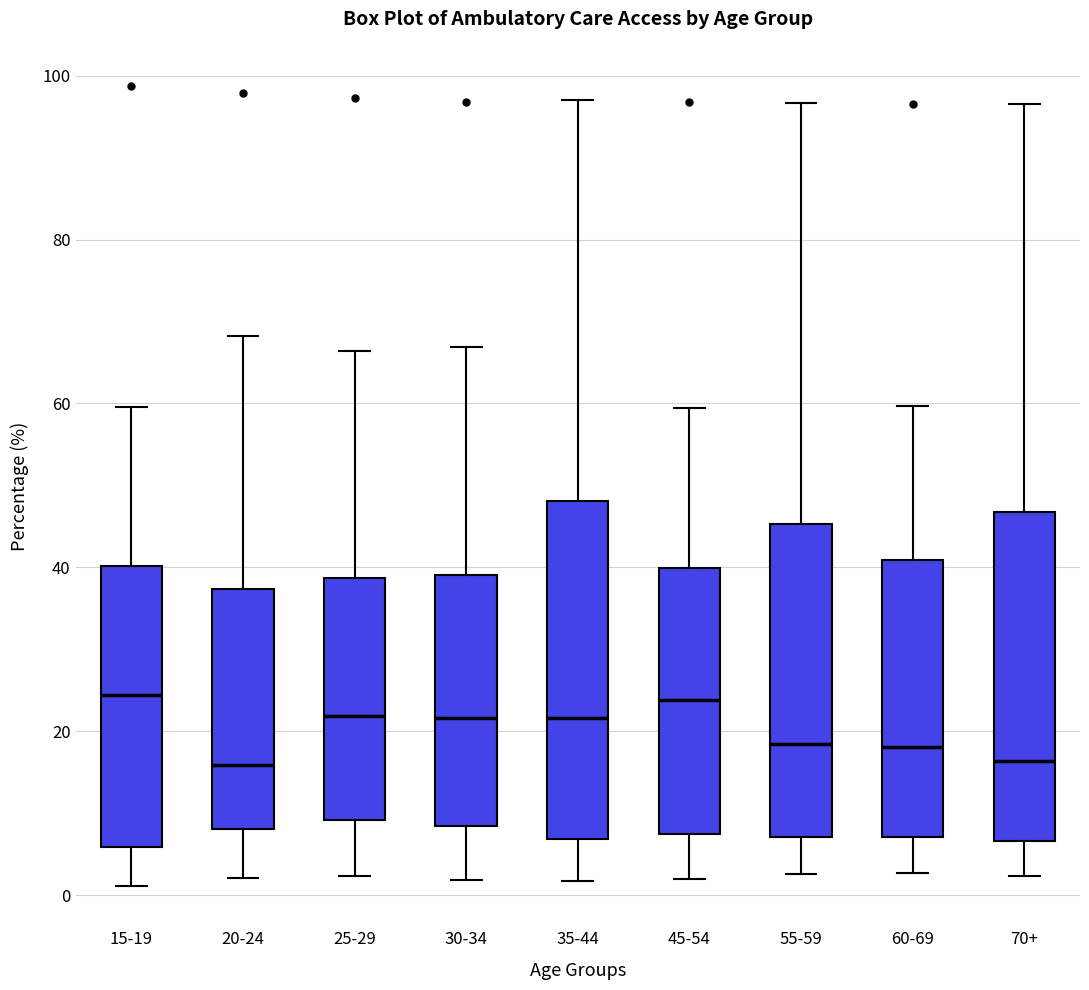

Reading left to right, transcribe this box plot: for each box, give where its median line is, the range the box spans, and where its two whiskers end, as read against the y-axis. The values are not printed on the chart, so give them approximately, as read against the axis.

15-19: median 24, box 6 to 40, whiskers 2 to 60
20-24: median 16, box 8 to 38, whiskers 2 to 68
25-29: median 22, box 10 to 38, whiskers 2 to 66
30-34: median 22, box 8 to 40, whiskers 2 to 66
35-44: median 22, box 6 to 48, whiskers 2 to 96
45-54: median 24, box 8 to 40, whiskers 2 to 60
55-59: median 18, box 8 to 46, whiskers 2 to 96
60-69: median 18, box 8 to 40, whiskers 2 to 60
70+: median 16, box 6 to 46, whiskers 2 to 96